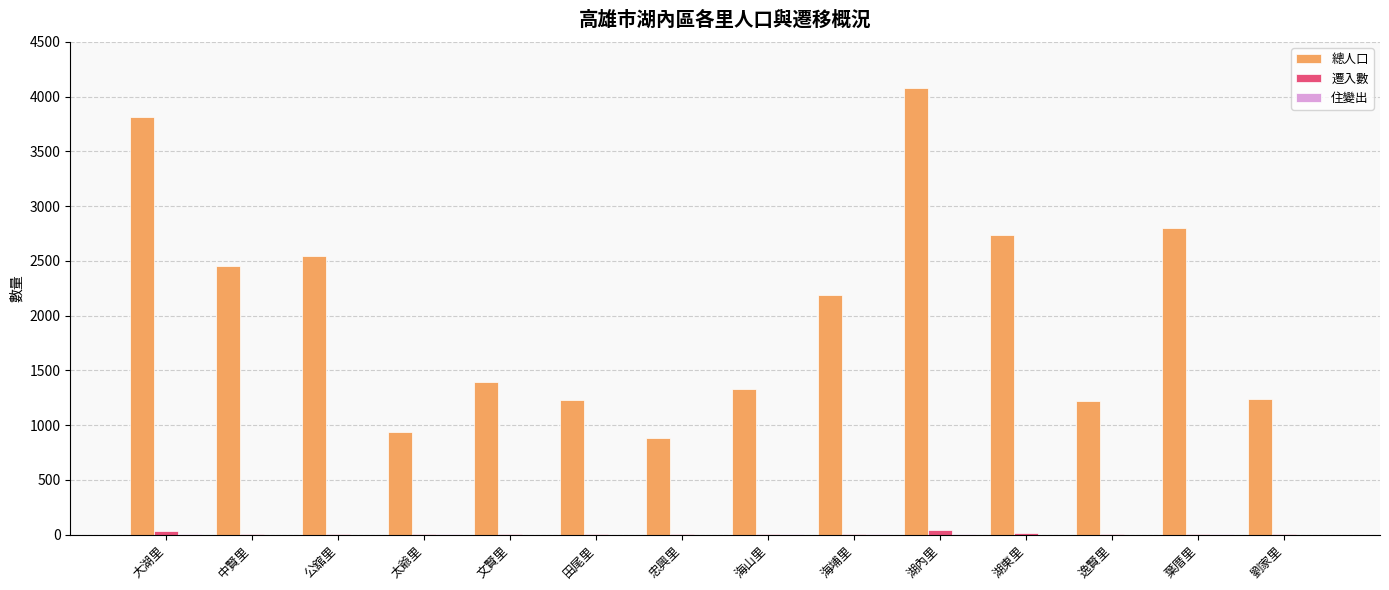

True or false: 總人口 has a value of 941 at 太爺里.

True